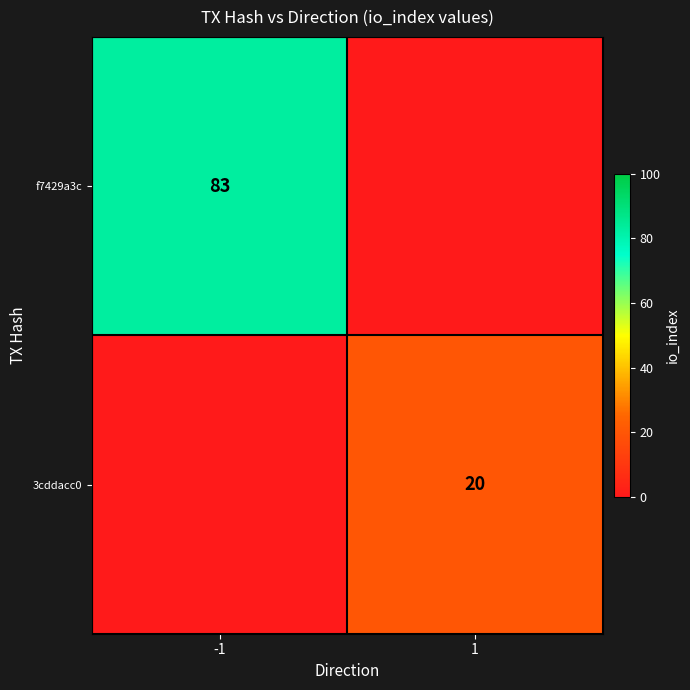

Is it true that 3cddacc0 equals 12 at 1?

False